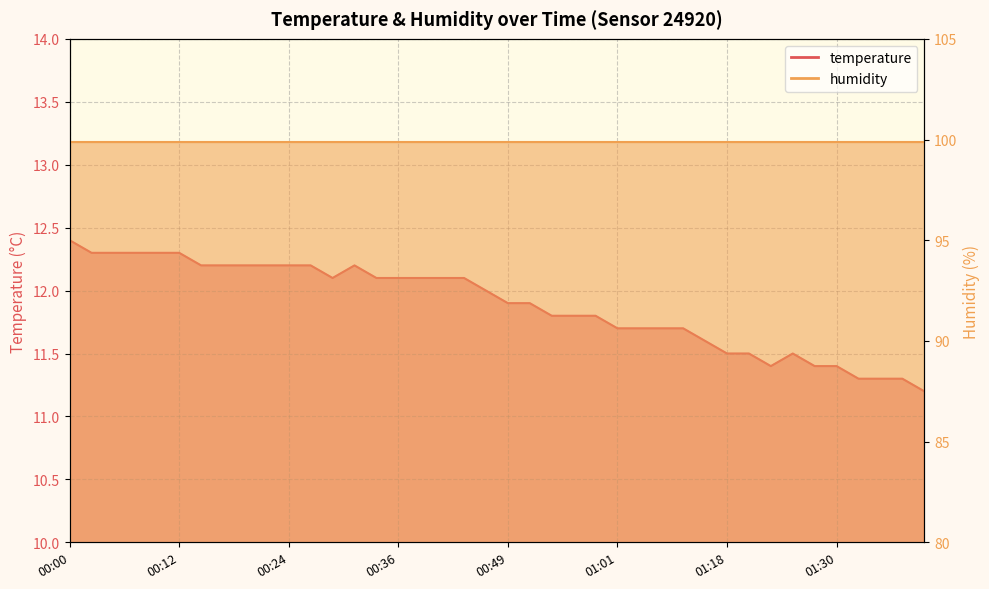

Which label corresponds to the largest value in the chart?

00:00